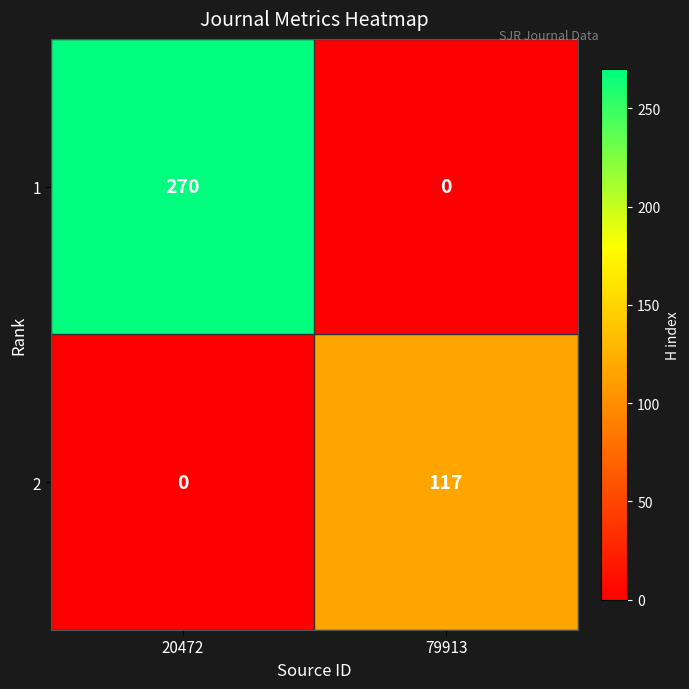

Reading left to right, what are all the values shown in this chart?

1: 20472=270	79913=0
2: 20472=0	79913=117